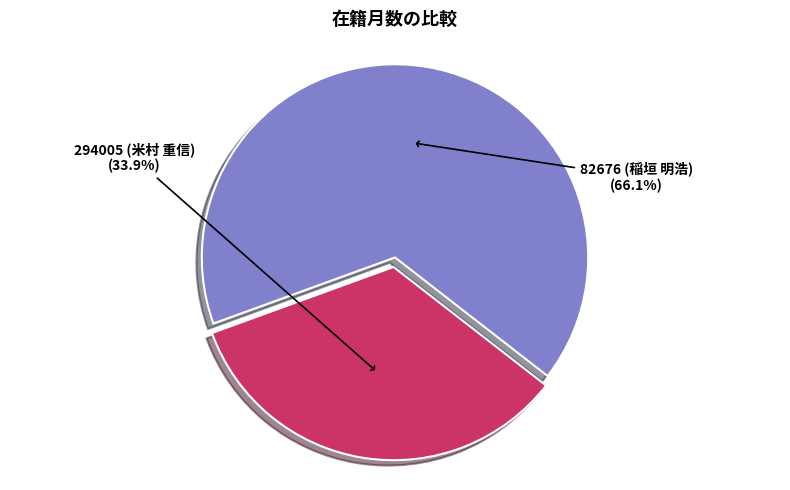

Which slice represents more than half of the pie?

82676 (稲垣 明浩)